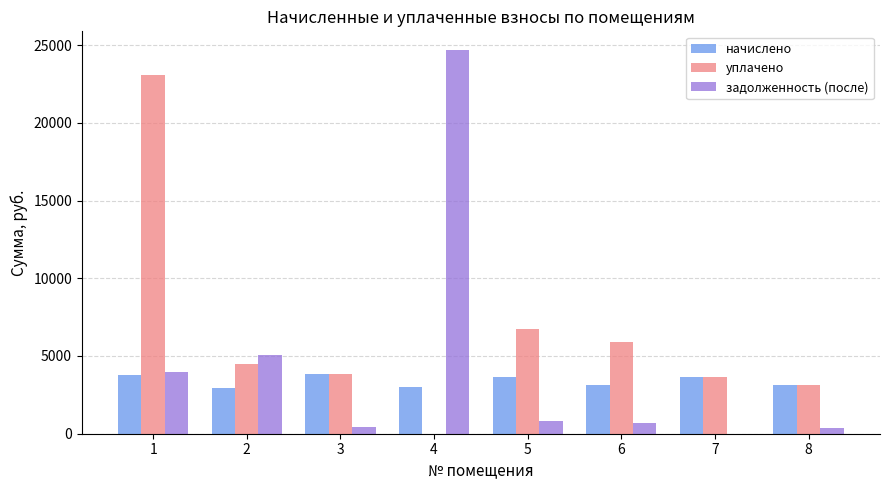

What are all the series names shown in the legend?

начислено, уплачено, задолженность (после)